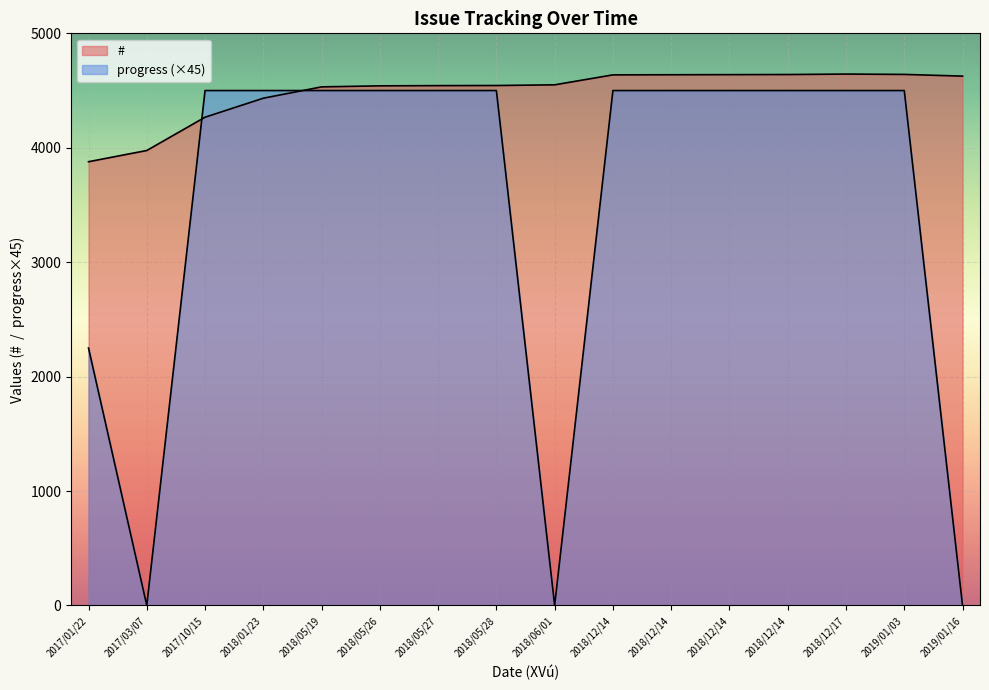

Rank the series by their maximum value, from lowest to highest.

progress, #